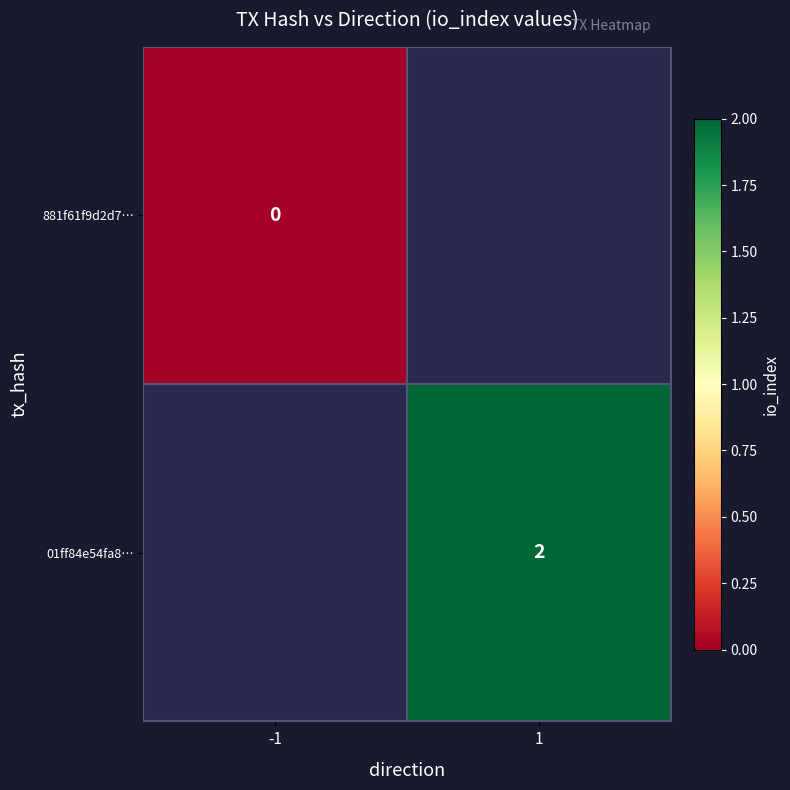

Is it true that 01ff84e54fa8… equals 2 at 1?

True